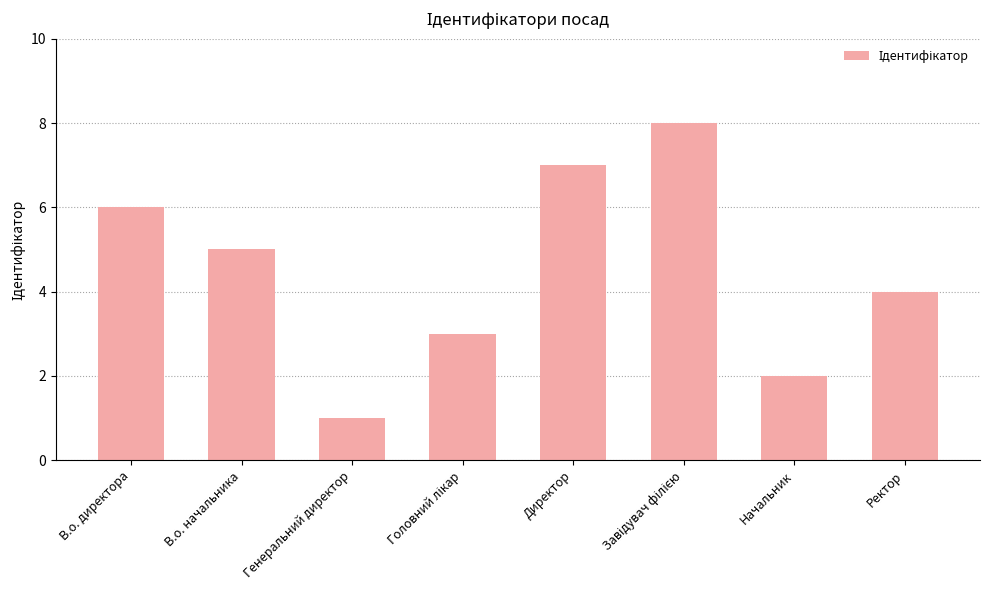

At which category does the chart reach its minimum across all series?

Генеральний директор